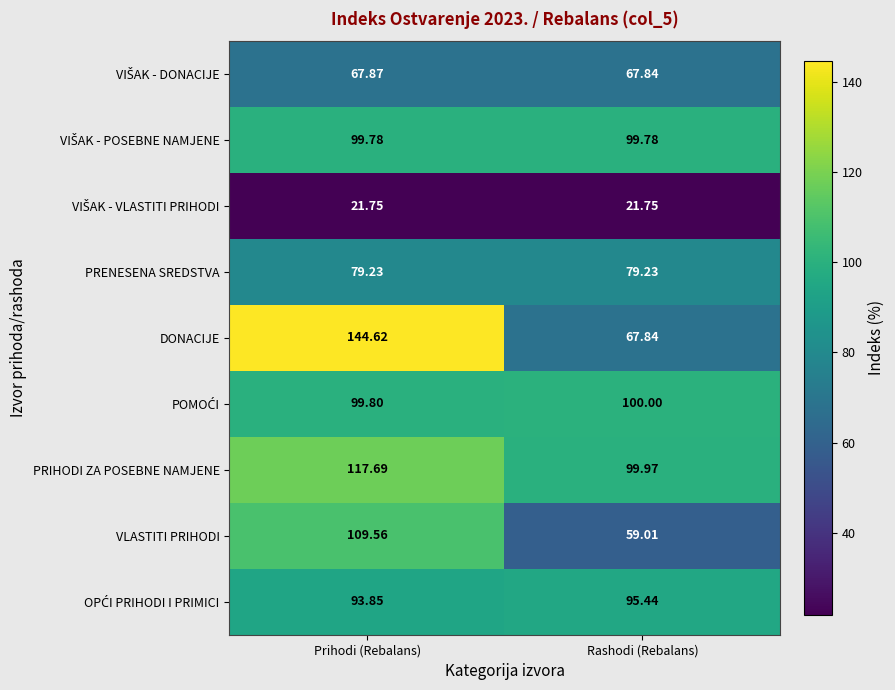

Which series has the largest total across all categories?

PRIHODI ZA POSEBNE NAMJENE